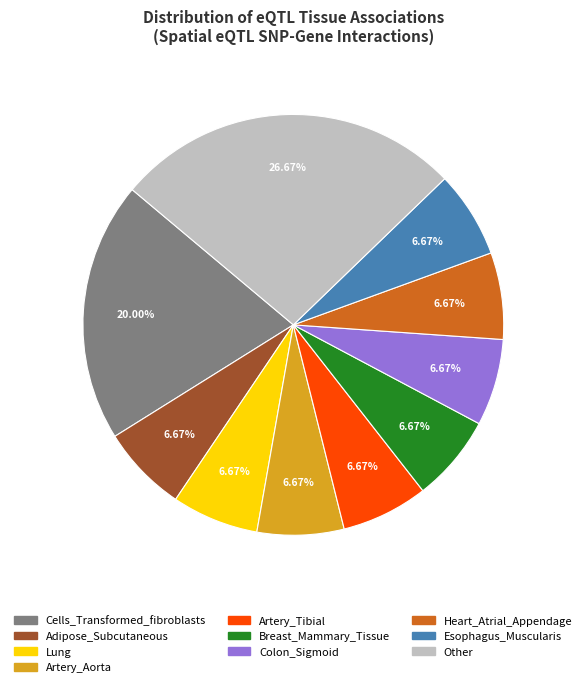

Is there any slice that represents more than half of the pie?

No